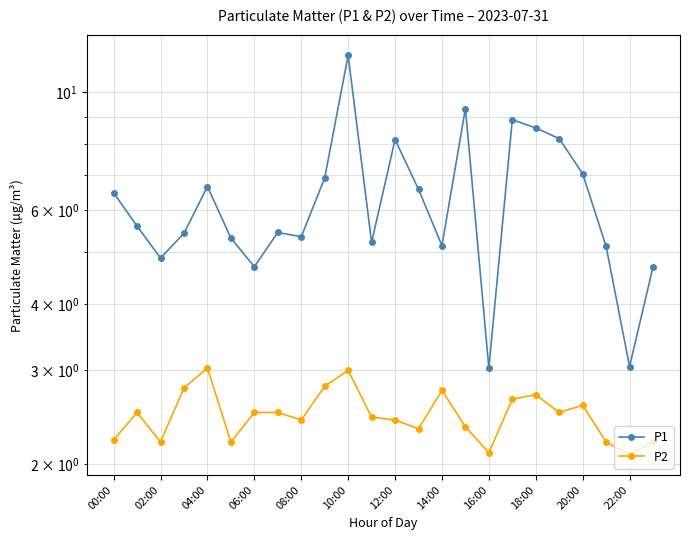

What position from the left is 22:00?

23